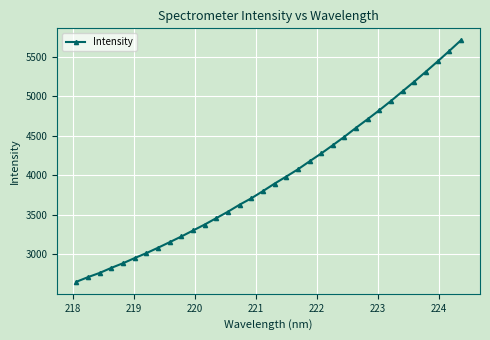

Does the chart have visible grid lines?

Yes